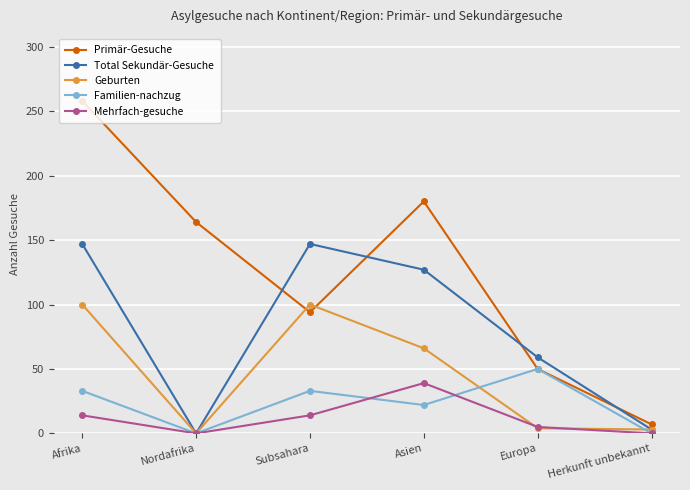

At which category does Mehrfach-gesuche reach its first local valley?

Nordafrika